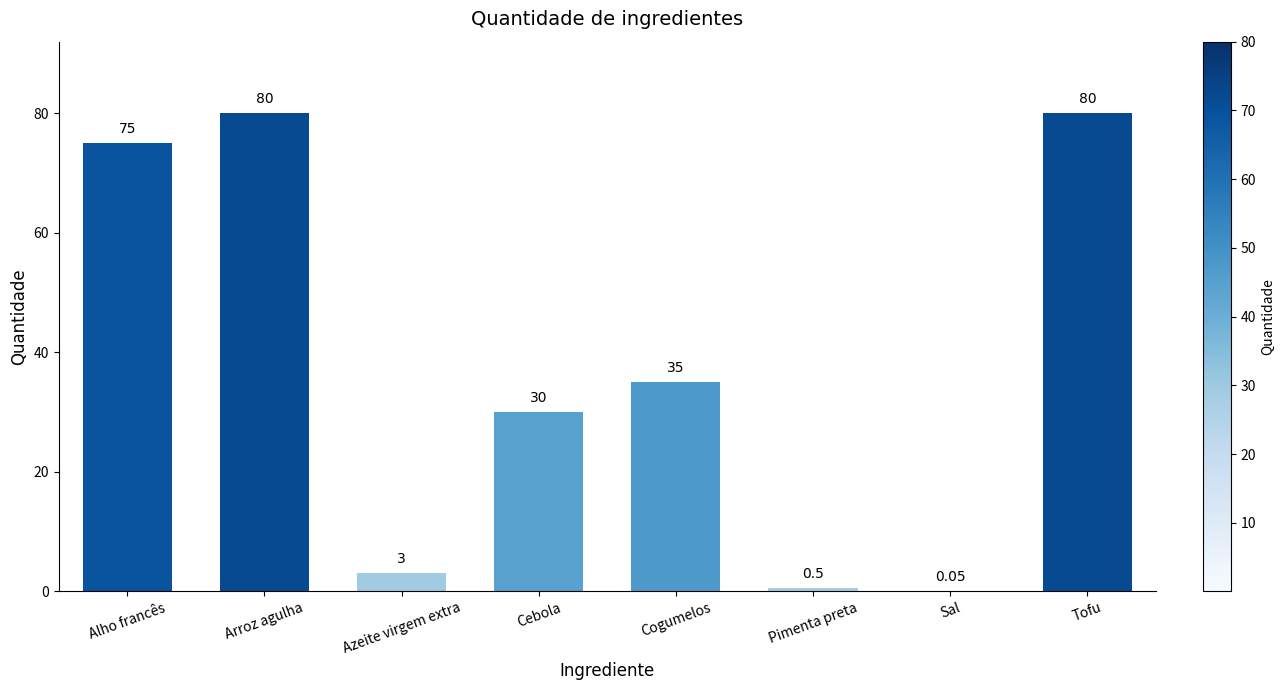

What is the change in value from Cebola to Tofu?

+50.0